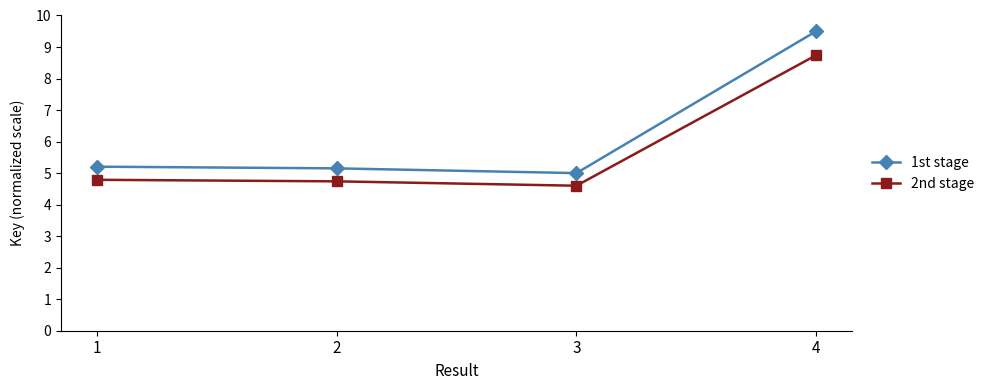

Reading left to right, transcribe all the data shown in this chart.

1st stage: 1=5.2	2=5.2	3=5.0	4=9.5
2nd stage: 1=4.8	2=4.7	3=4.6	4=8.7